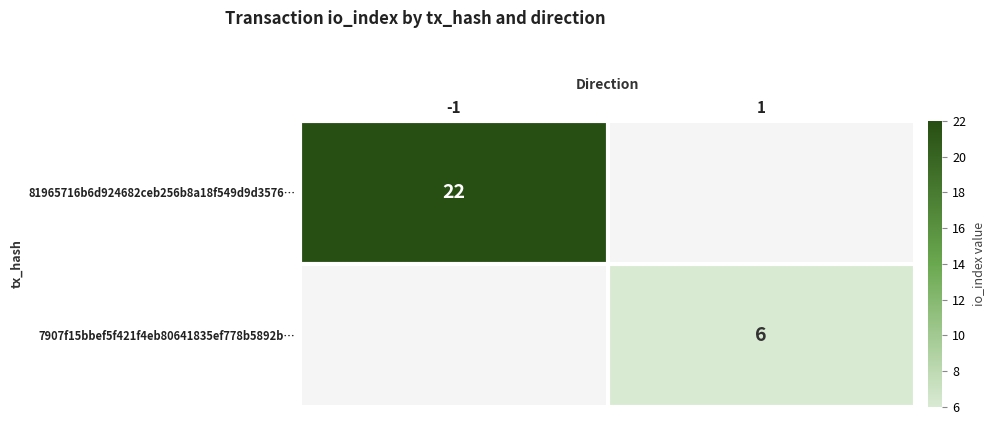

The value of 81965716b6d924682ceb256b8a18f549d9d3576… at -1 is 14. True or false?

False